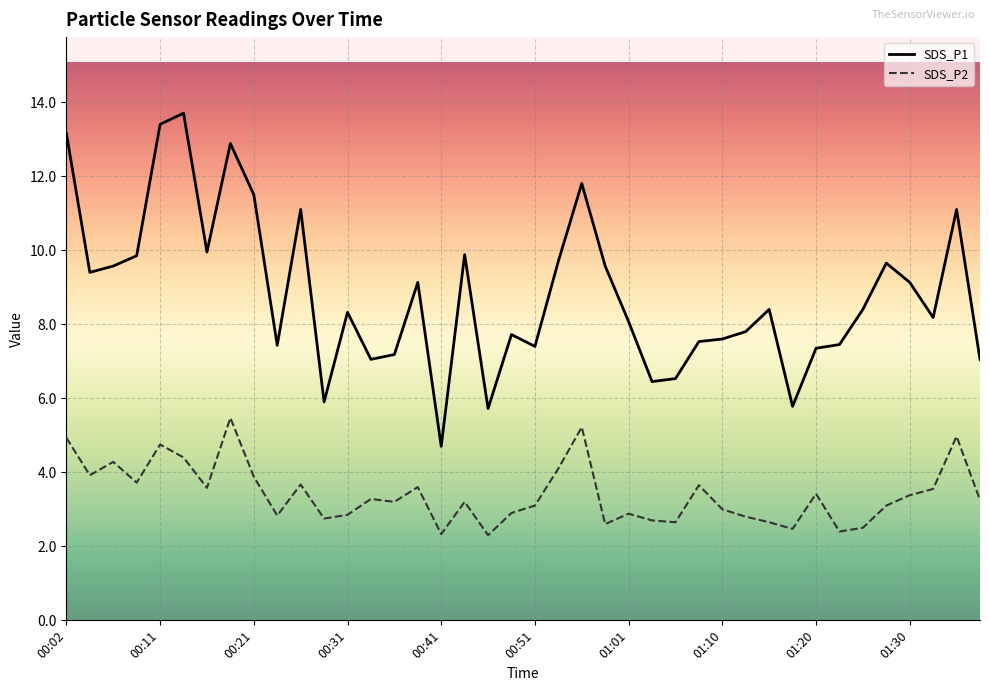

True or false: SDS_P2 and SDS_P1 intersect in this chart.

False